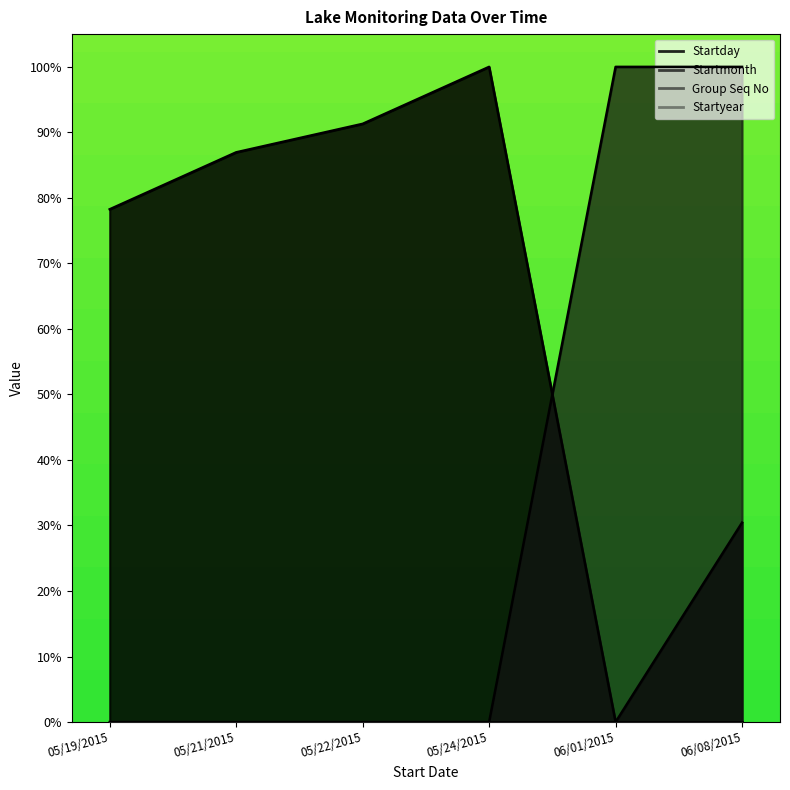

Rank the series by their average value, from highest to lowest.

Startday, Startmonth